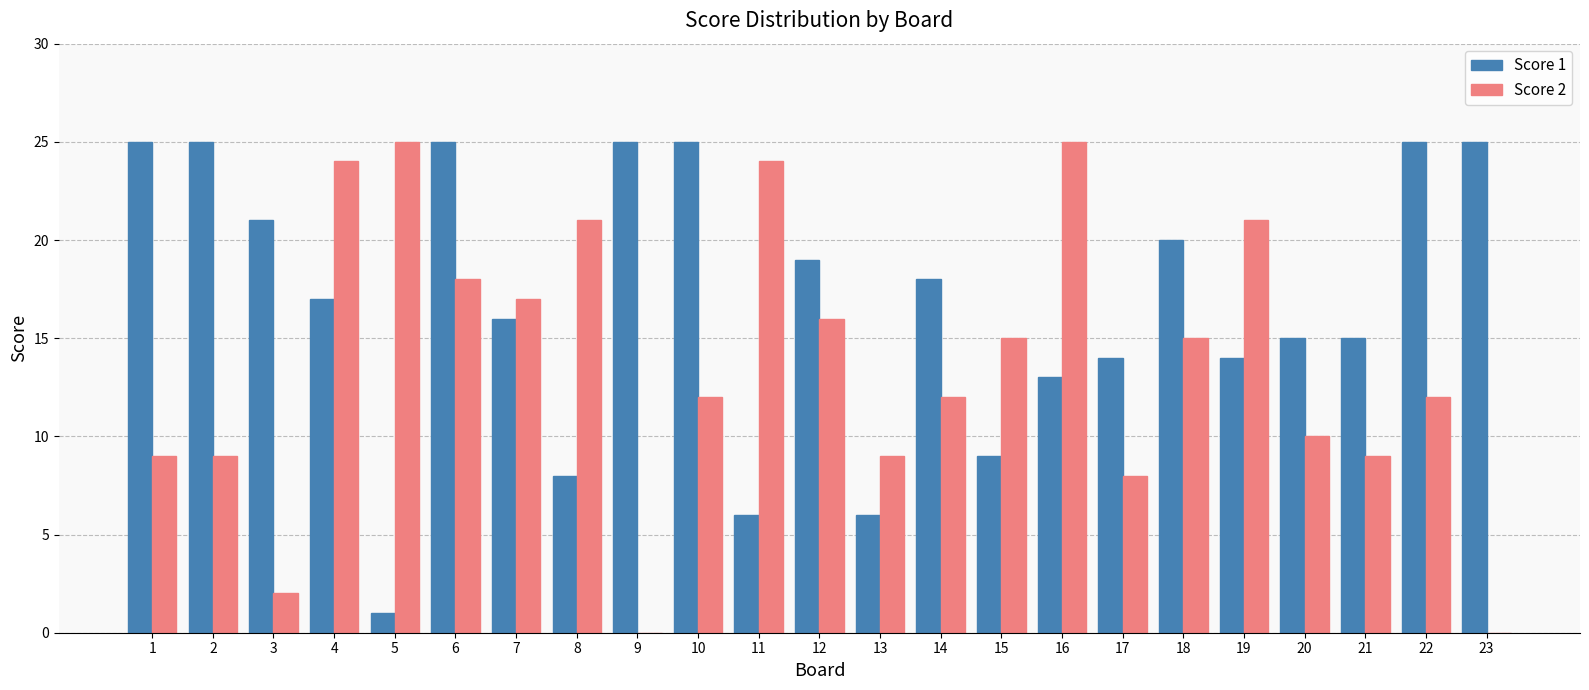

How many groups of bars are there?

23